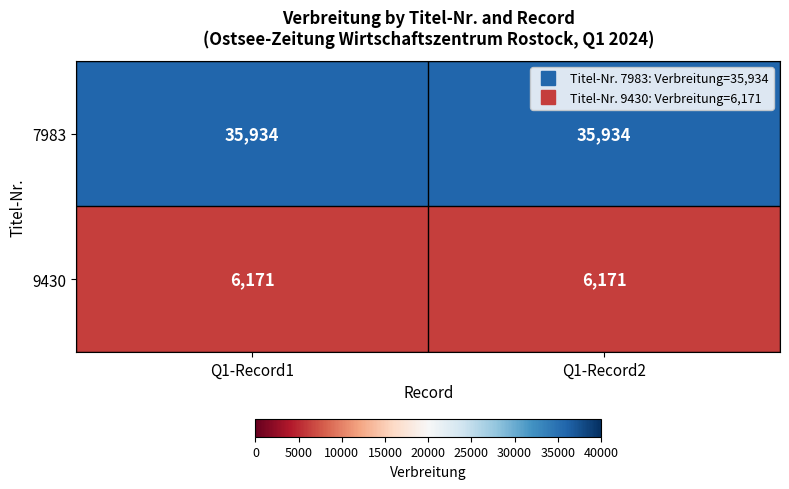

The value of 9430 at Q1-Record2 is 6171. True or false?

True